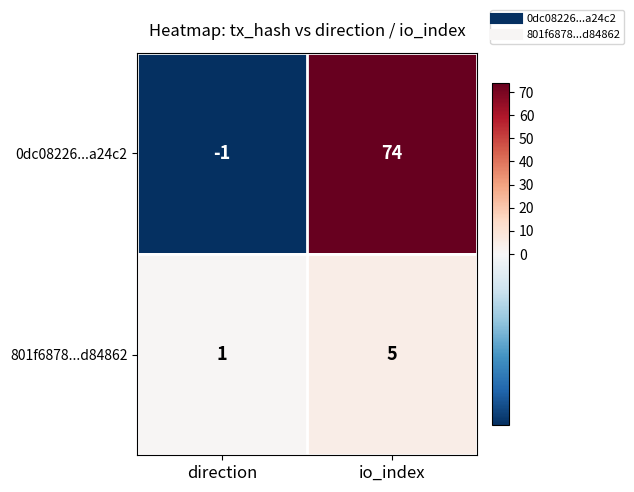

Is it true that 801f6878...d84862 equals 1 at direction?

True